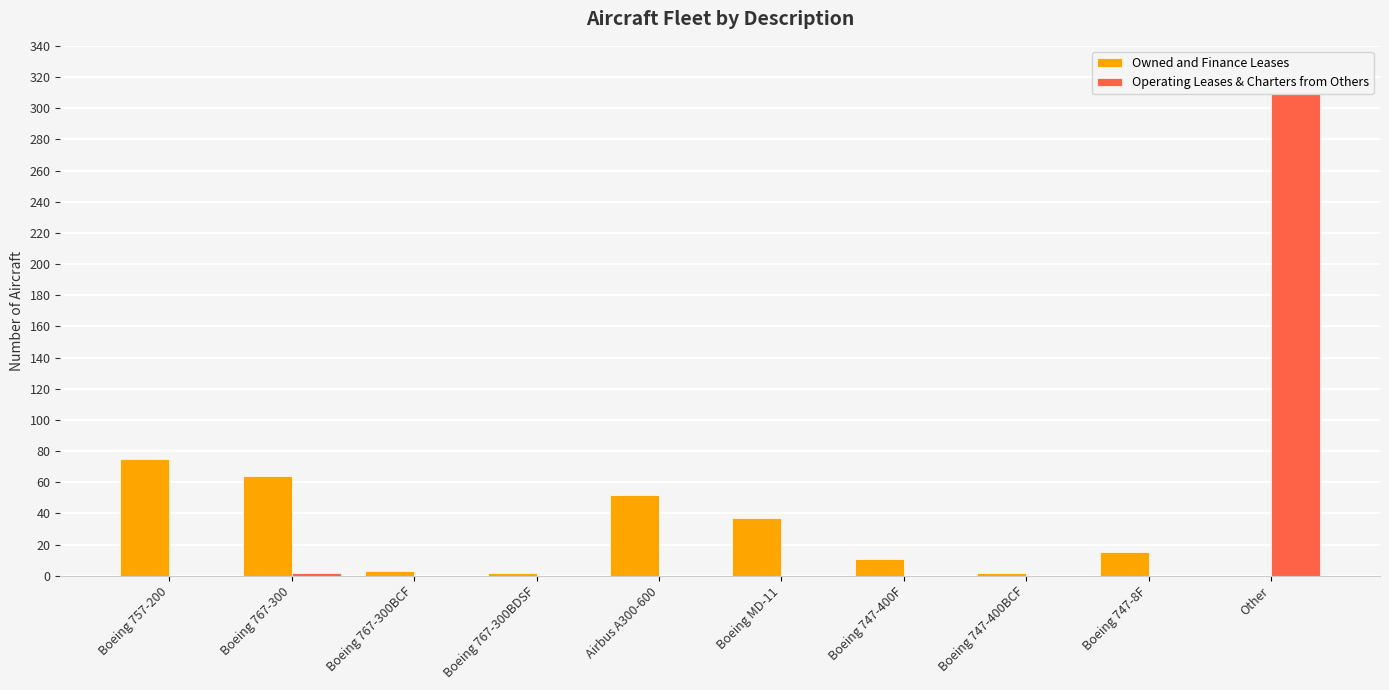

Is the value of Owned and Finance Leases at Boeing 767-300BCF greater than the value of Operating Leases & Charters from Others at Boeing 747-8F?

Yes